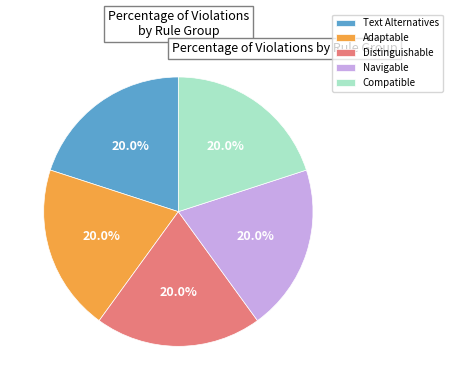

Combined, do Text Alternatives and Distinguishable account for over 50%?

No